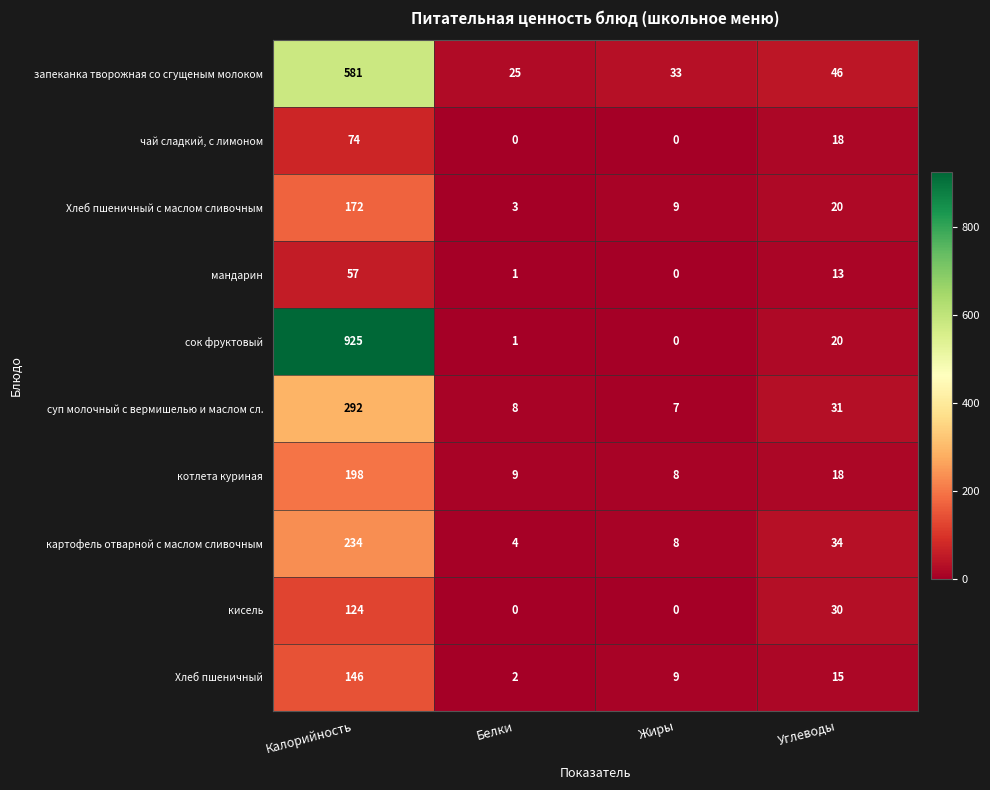

Is it true that сок фруктовый equals 4 at Углеводы?

False